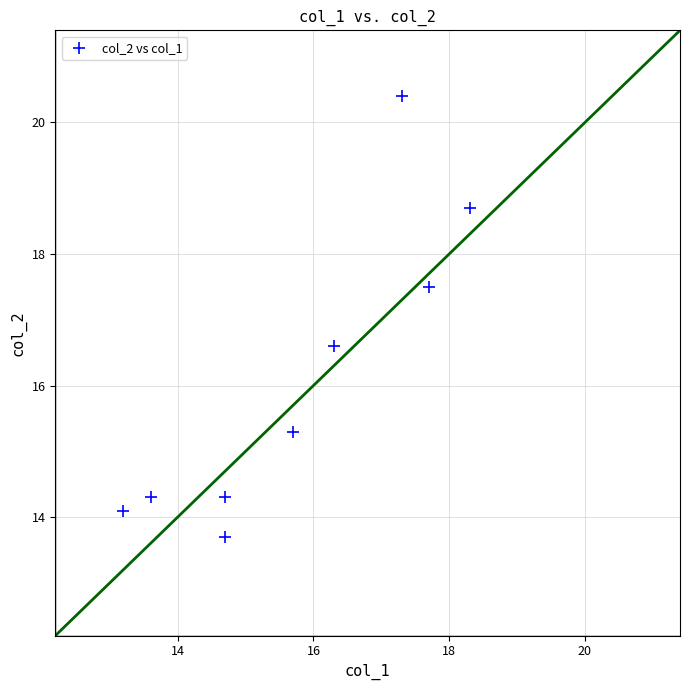

What is the range of Y values (max minus min)?

6.7